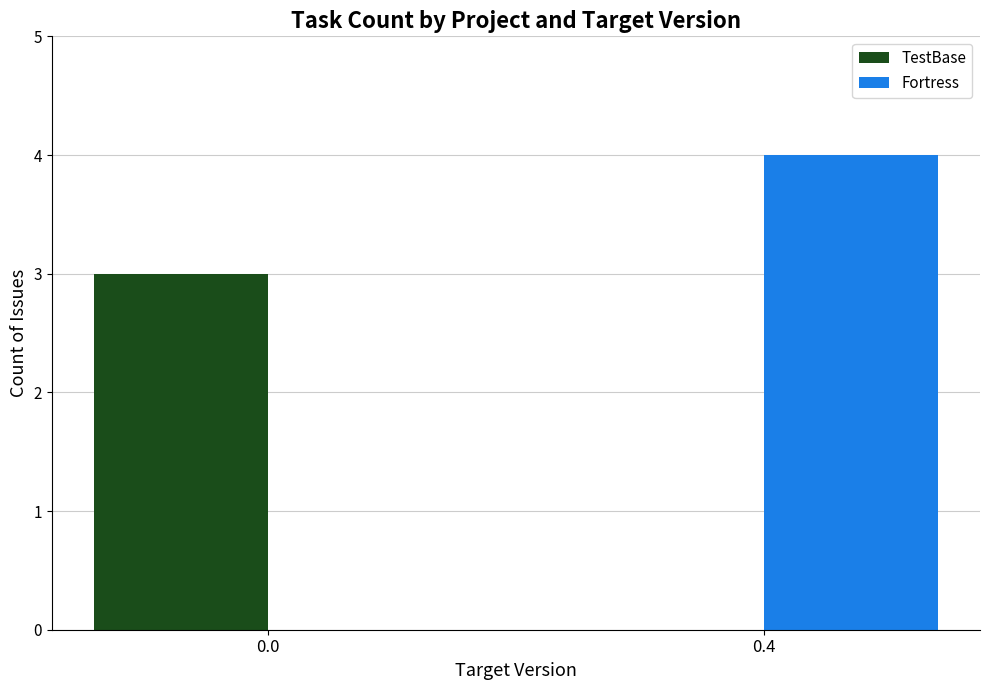

Which category has the highest value in the Fortress series?

0.4